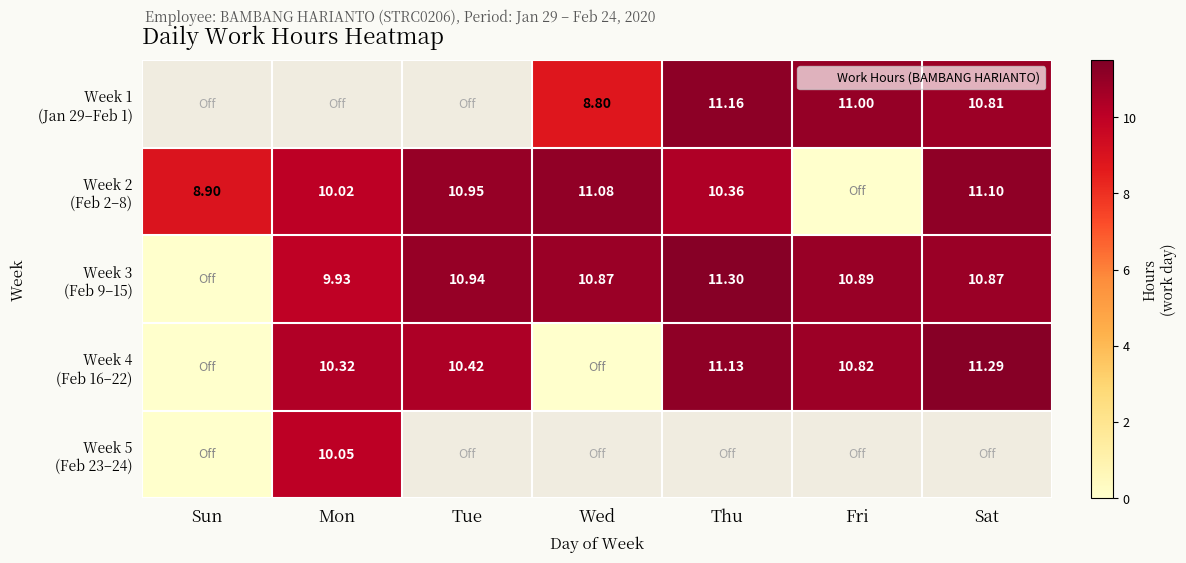

Read the Week 1 (Jan 29–Feb 1) value at Sat.

10.8